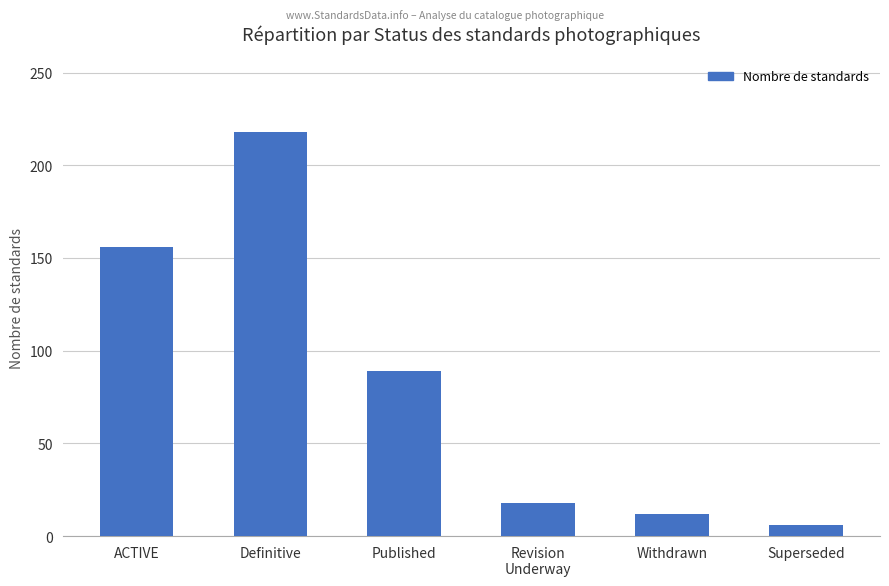

How many values are below 89?

3